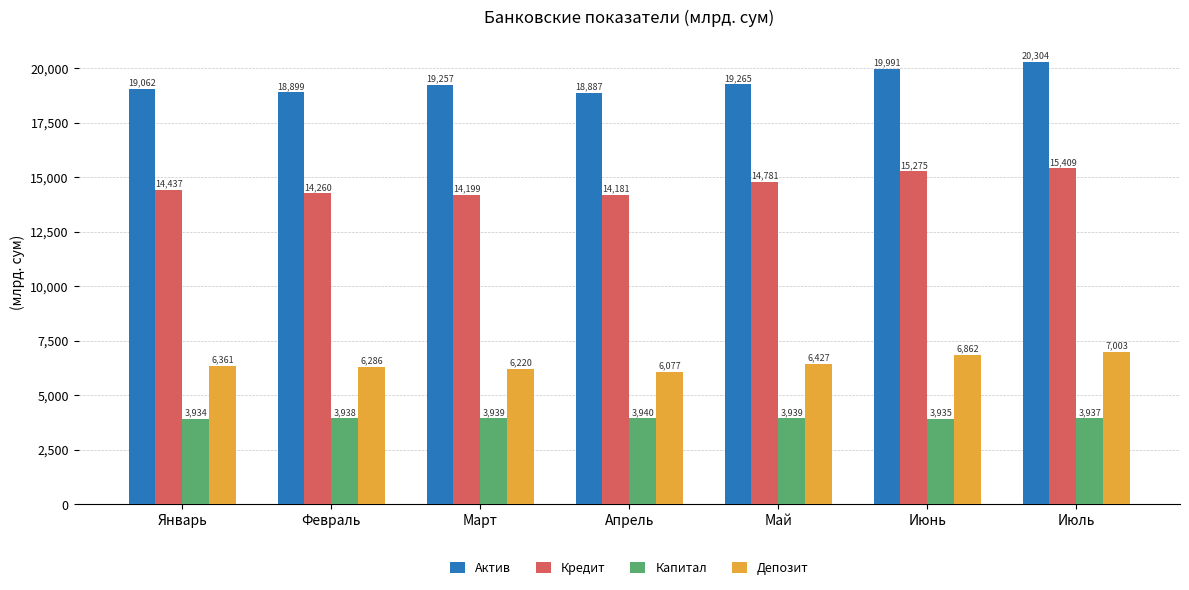

Where does the Актив series first go above 19256?

Март